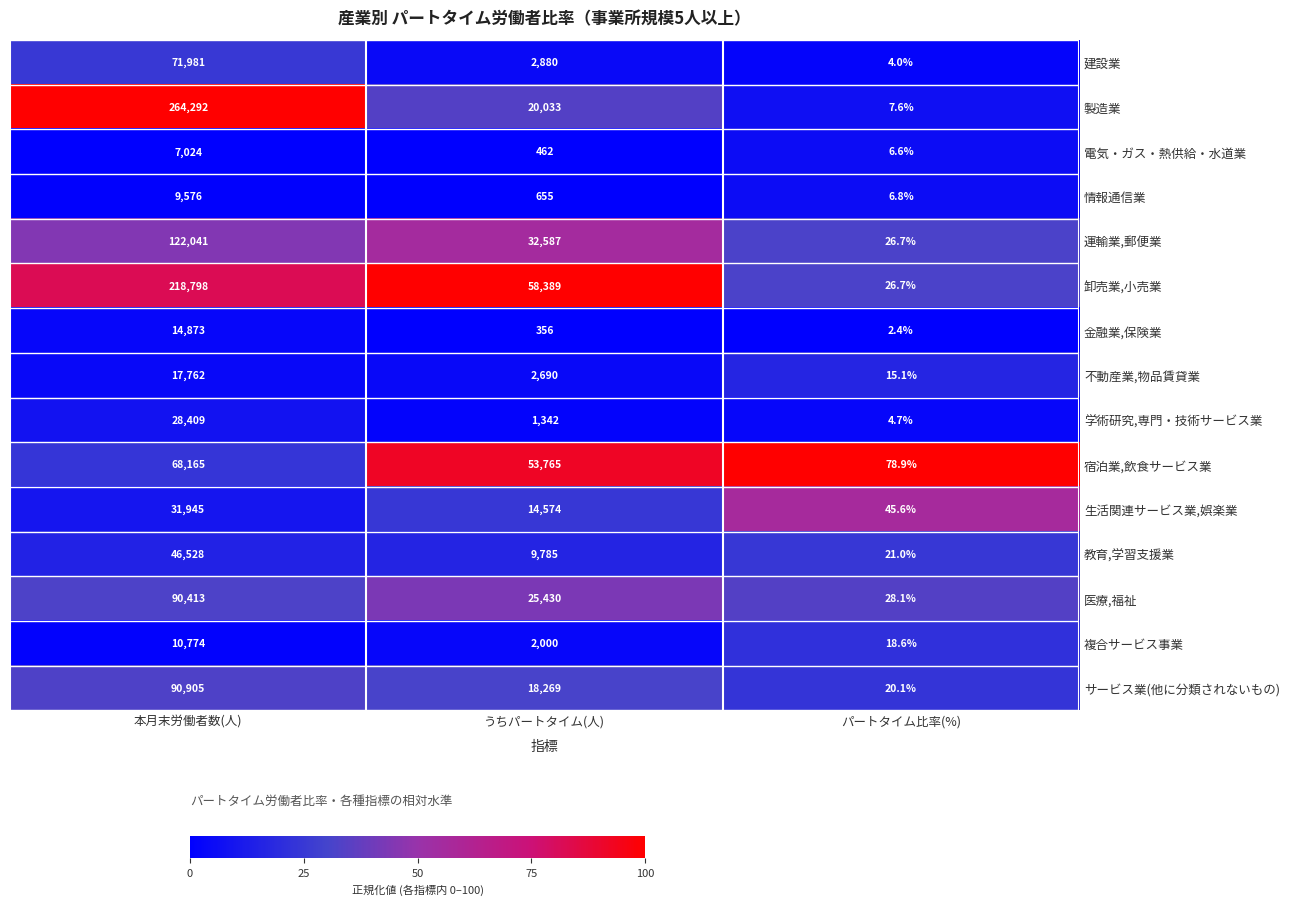

At which category is the sum across all series the highest?

本月末労働者数(人)